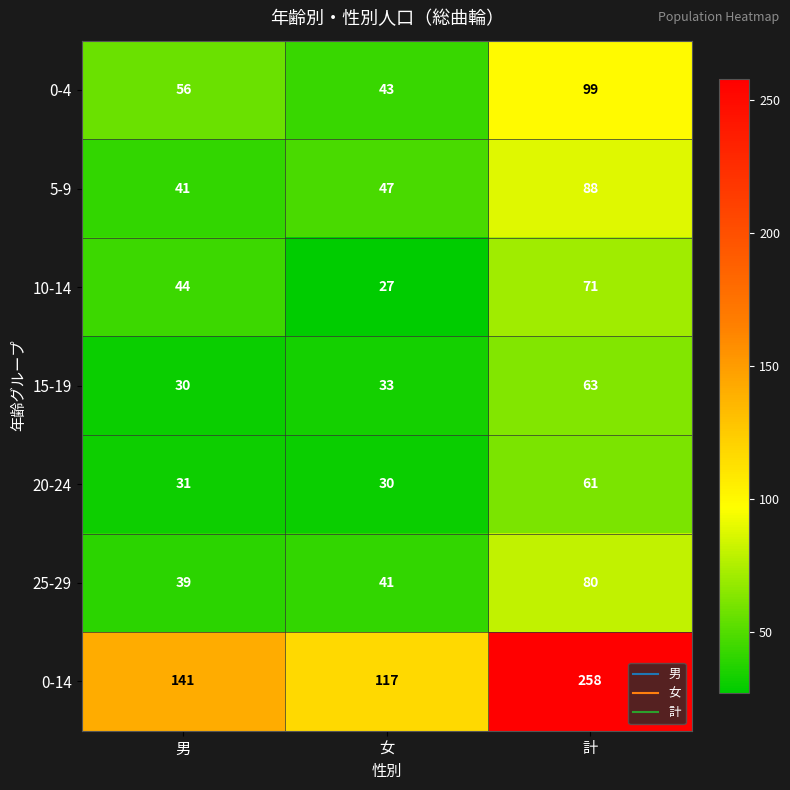

How many distinct data groups are displayed?

7